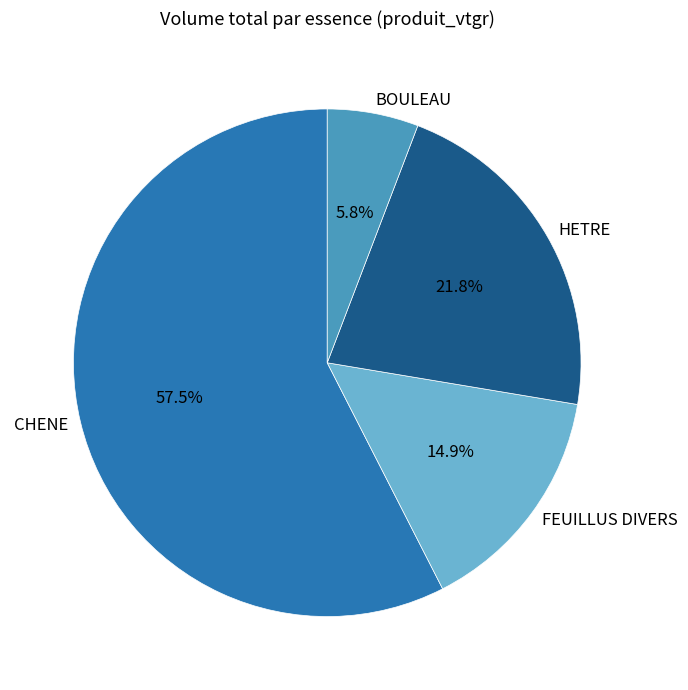

To the nearest percent, what percentage of the pie is HETRE?

22%